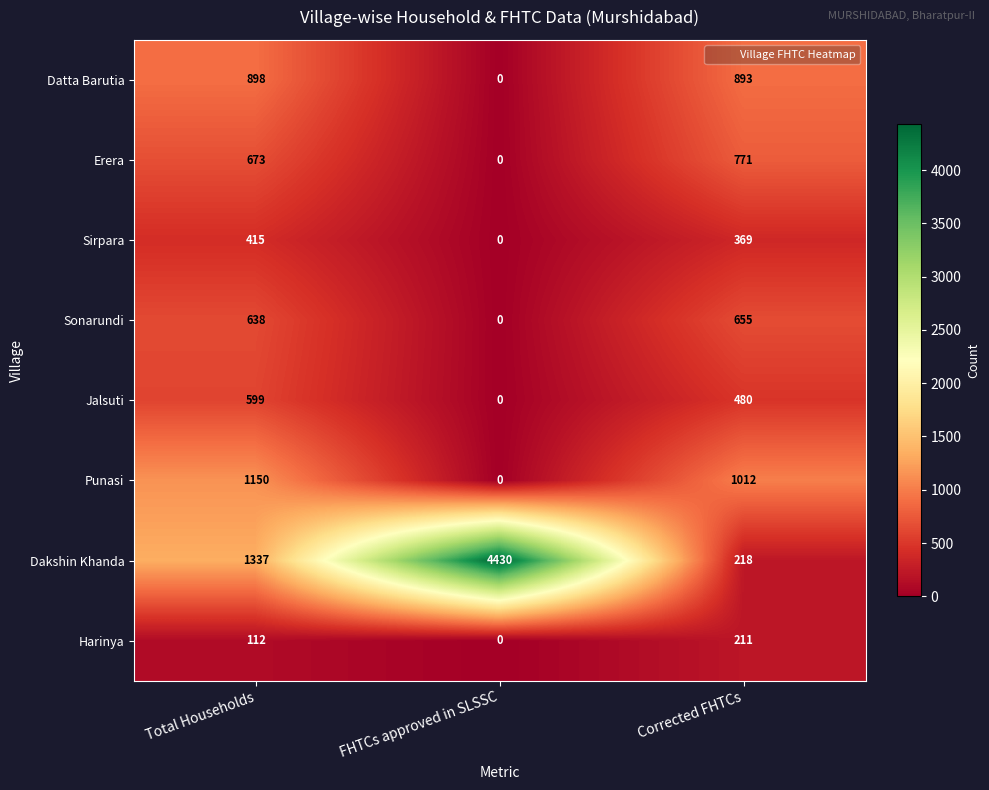

True or false: Jalsuti has a value of 712 at Corrected FHTCs.

False